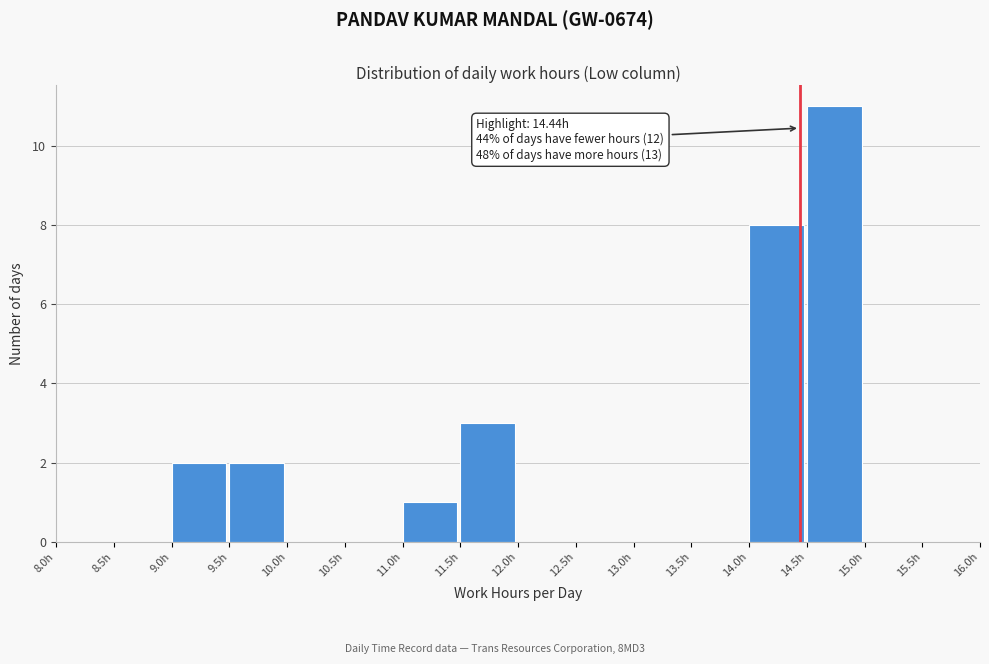

Over which range of the x-axis is the bar tallest?

14.5 to 15.0